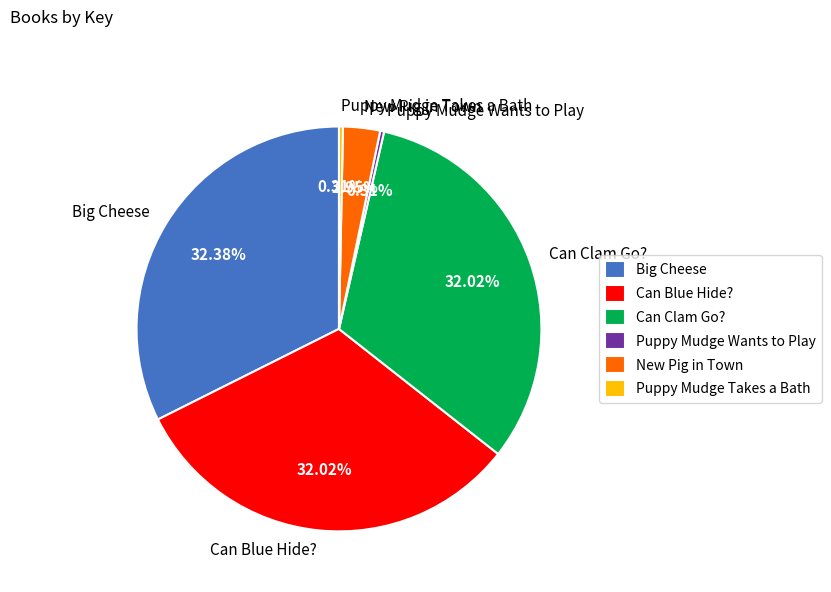

Is there any slice that represents more than half of the pie?

No